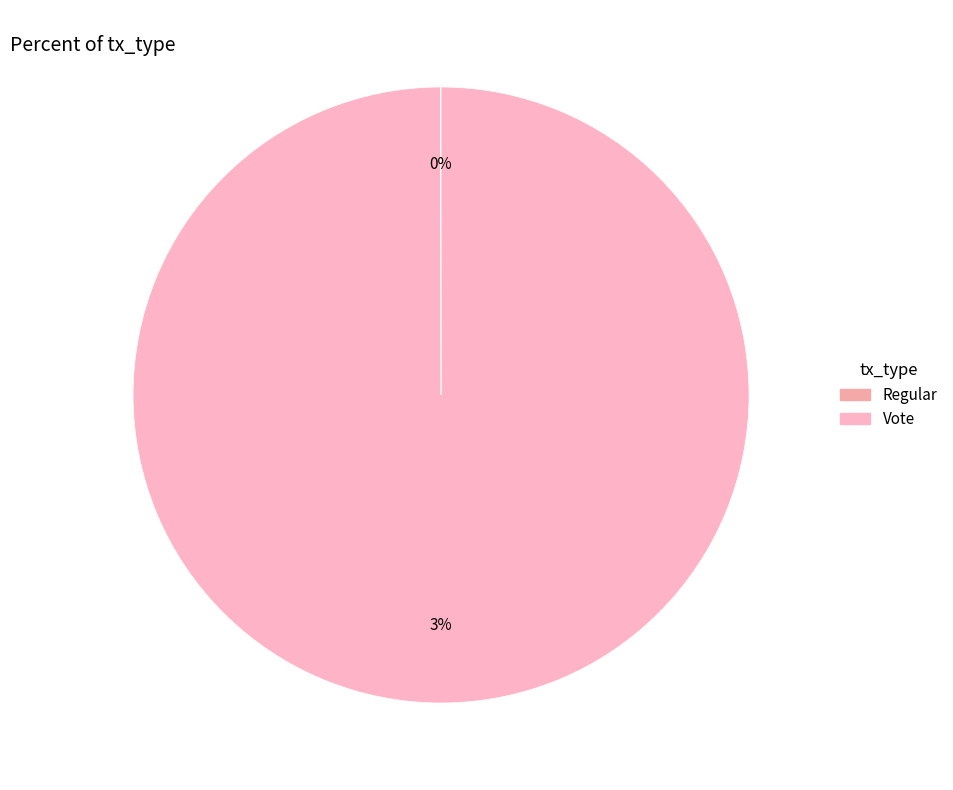

Does Vote account for over 50% of the chart?

Yes